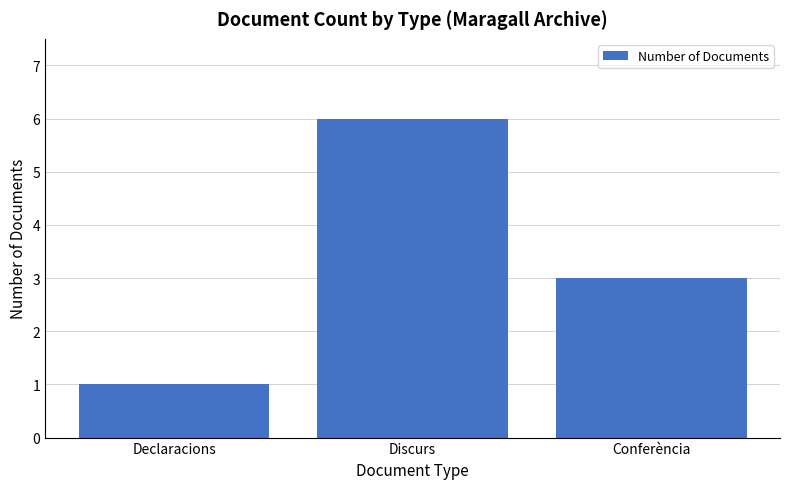

Between Discurs and Conferència, which is larger?

Discurs